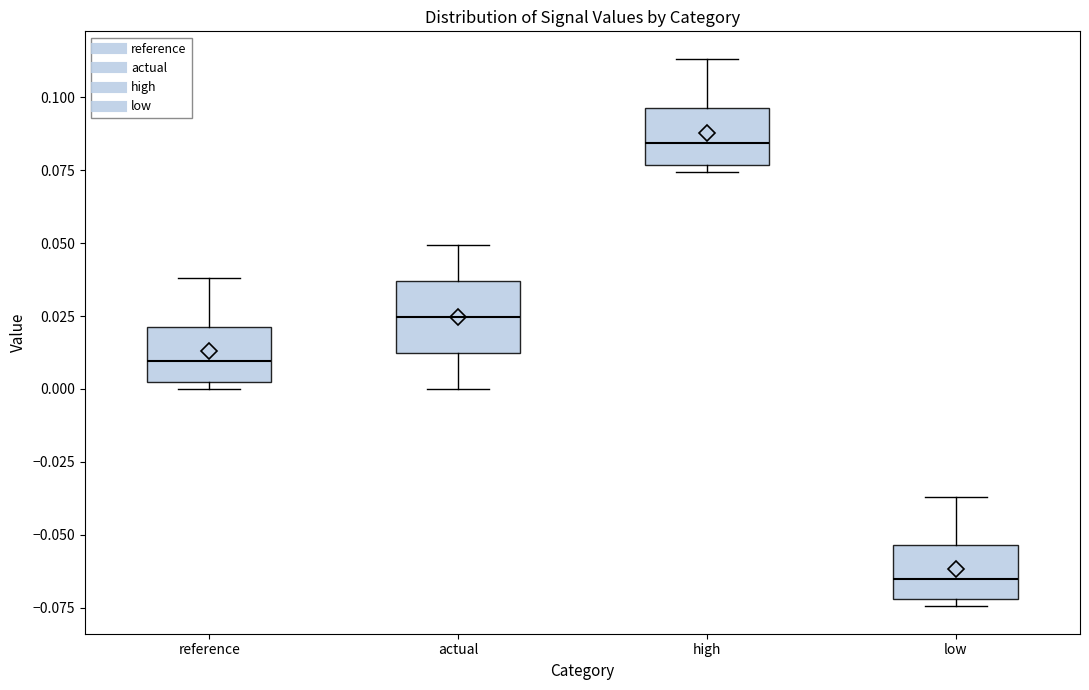

Reading left to right, transcribe this box plot: for each box, give where its median line is, the range the box spans, and where its two whiskers end, as read against the y-axis. The values are not printed on the chart, so give them approximately, as read against the axis.

reference: median 0.010, box 0.000 to 0.020, whiskers 0.000 (just below the box's lower edge) to 0.040
actual: median 0.025, box 0.010 to 0.035, whiskers 0.000 to 0.050
high: median 0.085, box 0.075 to 0.095, whiskers 0.075 (just below the box's lower edge) to 0.115
low: median -0.065, box -0.070 to -0.055, whiskers -0.075 to -0.035